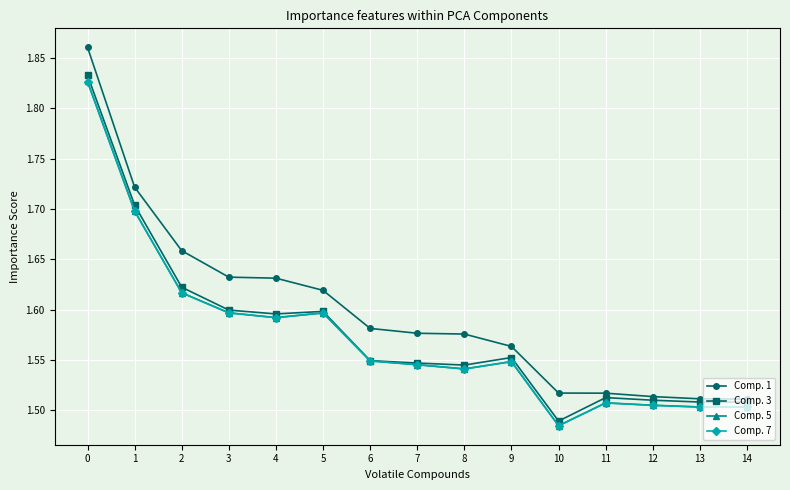

Which category has the lowest value in the Comp. 5 series?

10